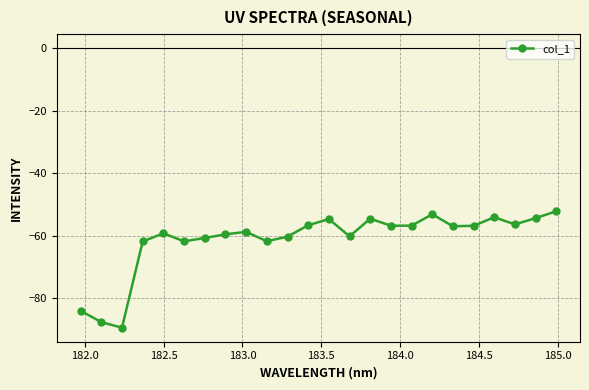

How many points are higher than both their immediate neighbors (excluding endpoints)?

6